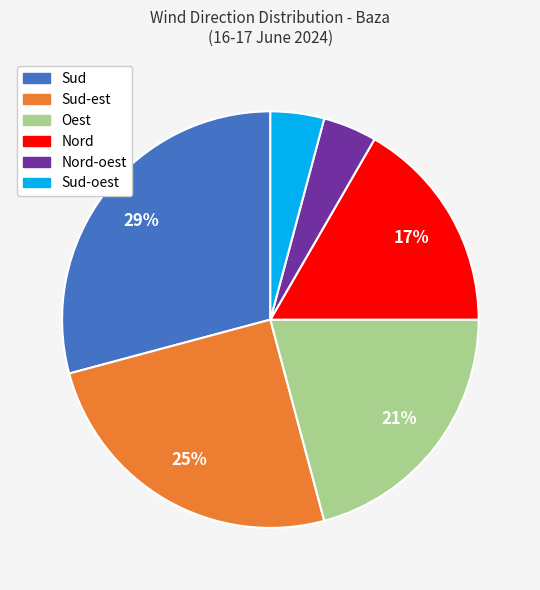

To the nearest percent, what is the difference between the largest and smallest slice percentages?

25%